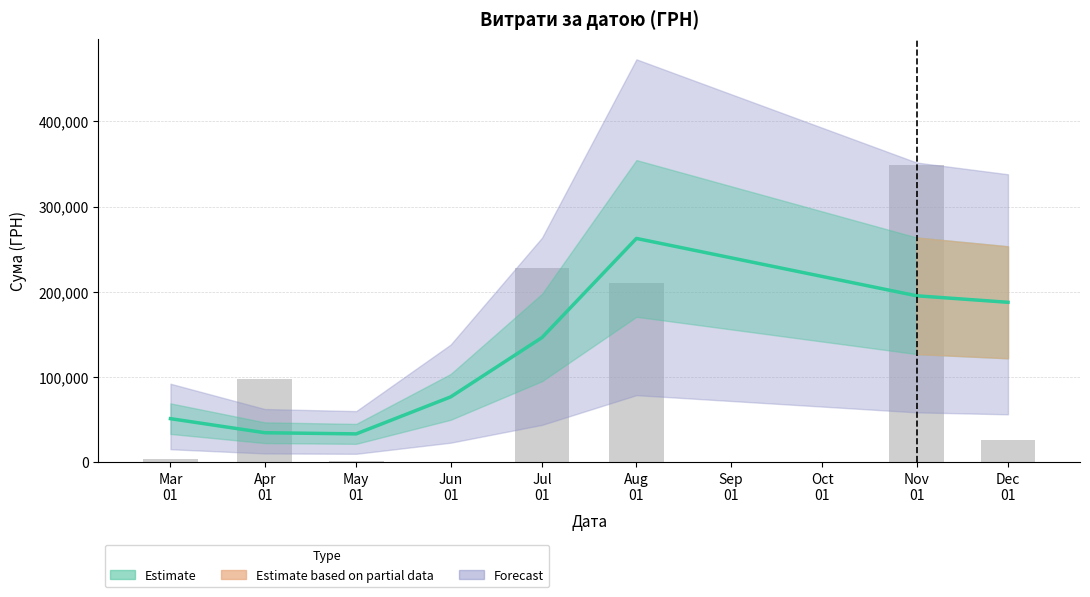

What is the difference between the values at 01.04.2016 and 09.04.2016?

26220.9